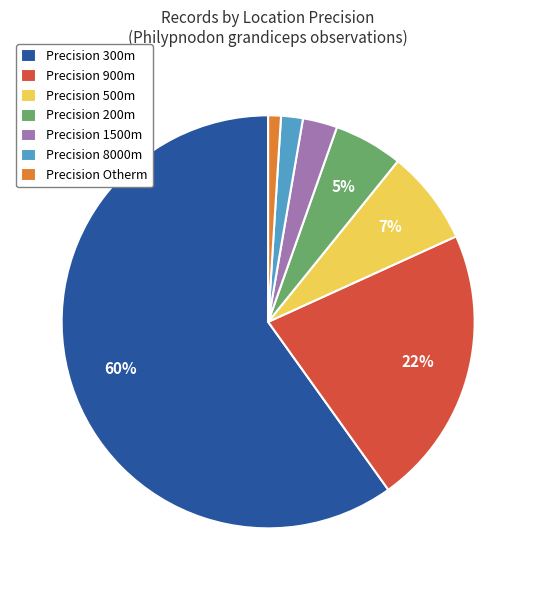

Does any single category account for the majority?

Yes